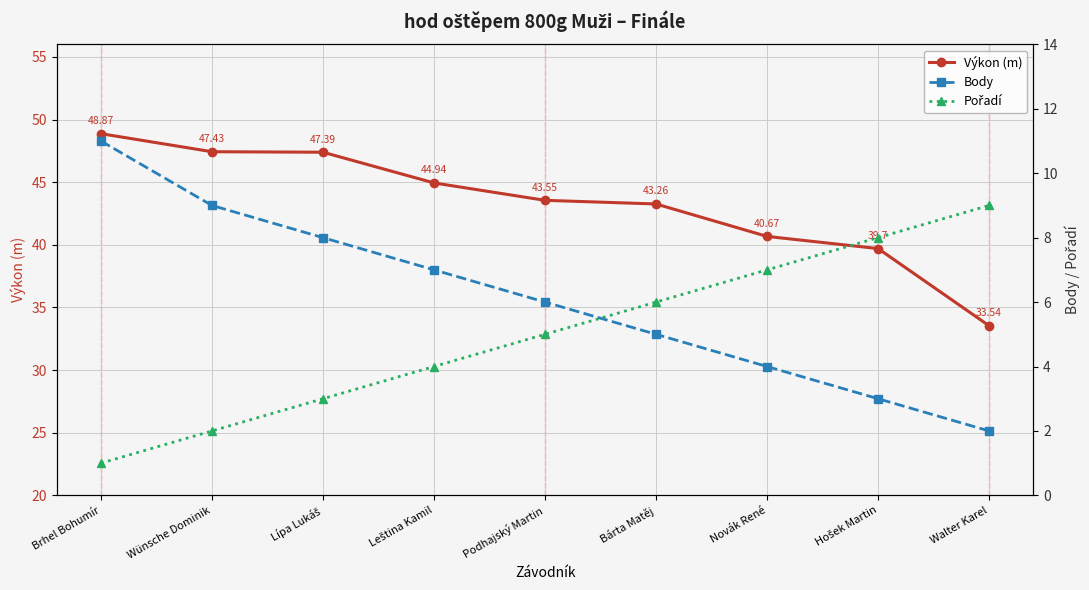

Rank the series by their maximum value, from highest to lowest.

Výkon (m), Body, Pořadí